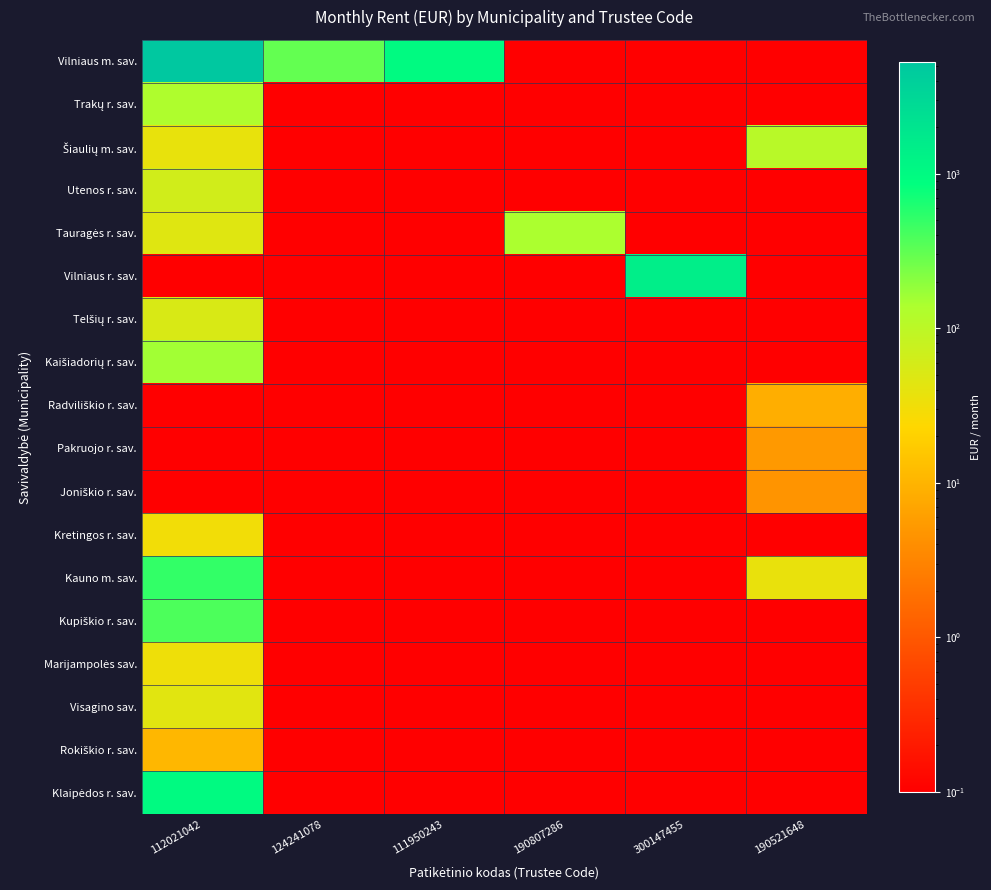

What is the difference between the highest and lowest values at 112021042?

5269.9